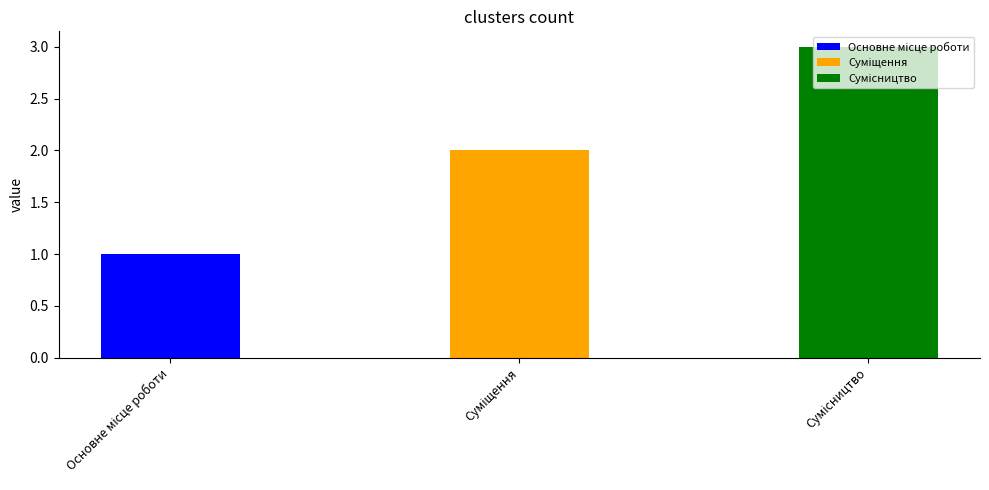

What value does the data have at Сумісництво?

3